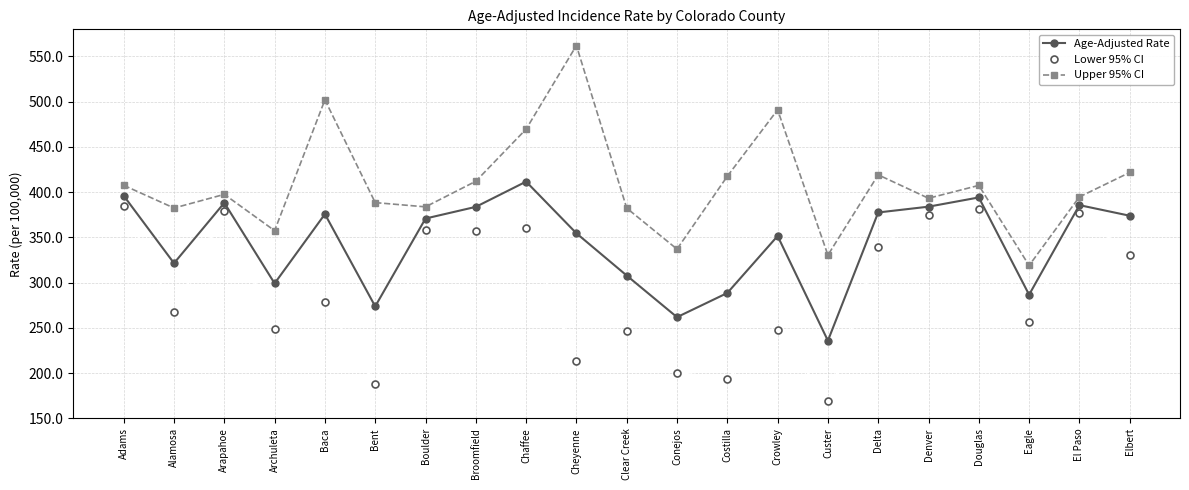

True or false: Upper 95% CI and Lower 95% CI cross at least once.

False